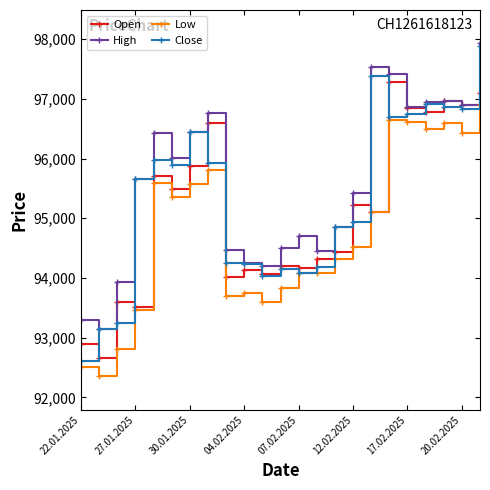

What is the highest value of the Close series?

97890